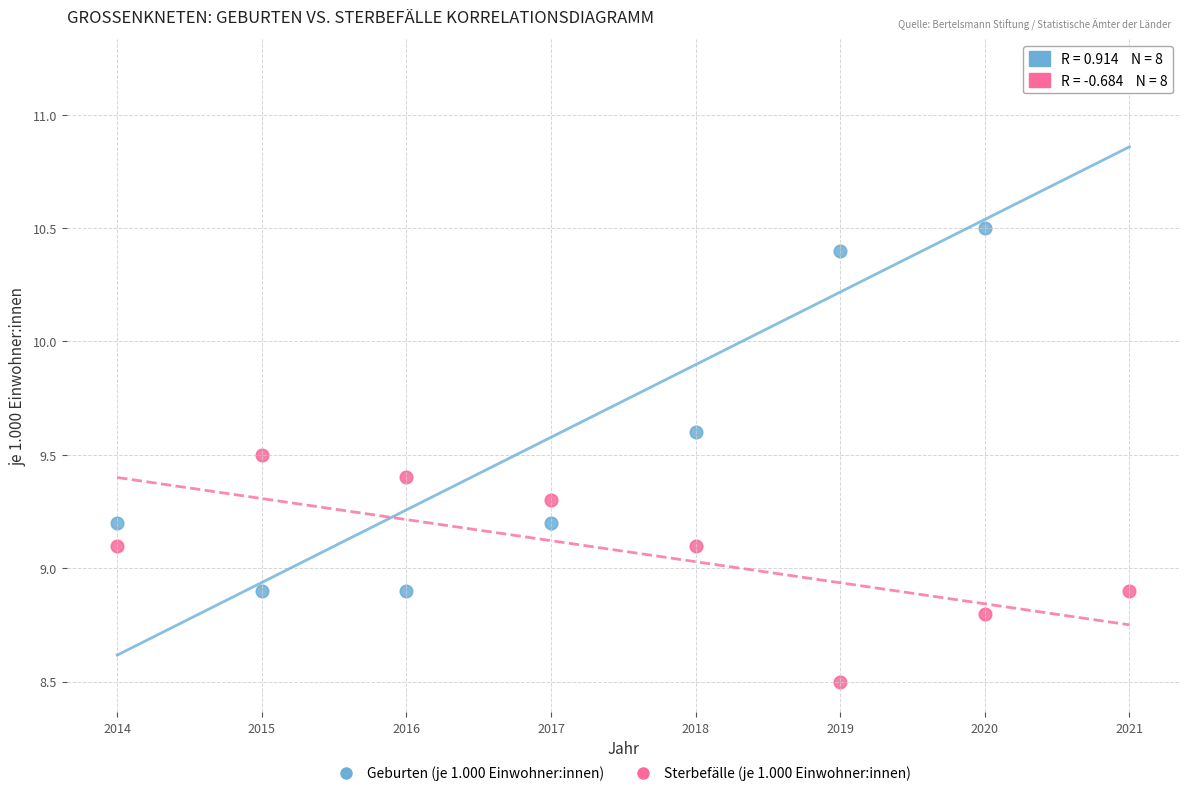

What are all the series names shown in the legend?

Geburten (je 1.000 Einwohner:innen), Sterbefälle (je 1.000 Einwohner:innen)